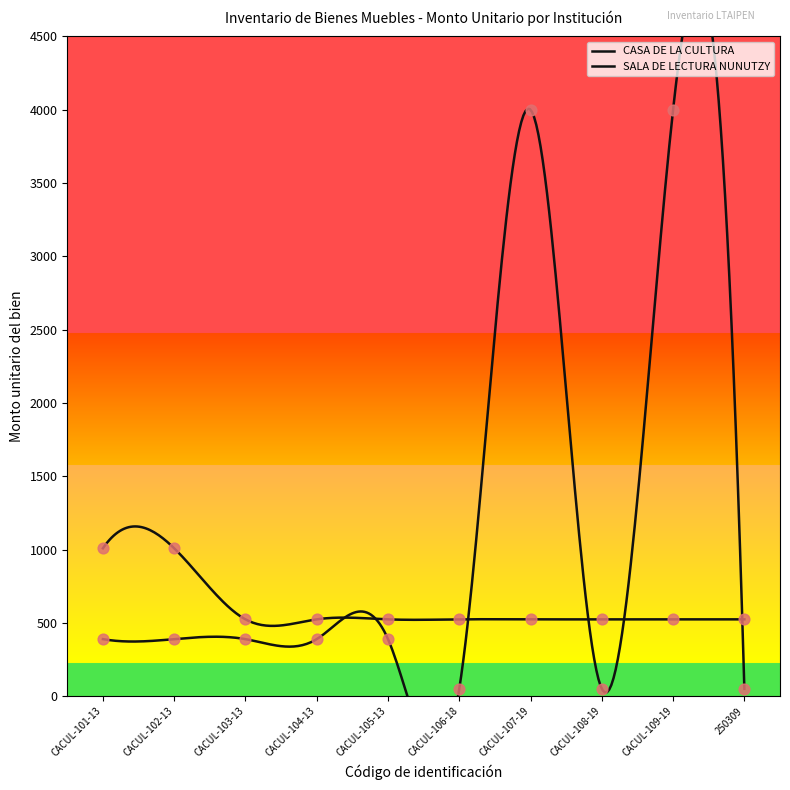

What are all the series names shown in the legend?

CASA DE LA CULTURA, SALA DE LECTURA NUNUTZY